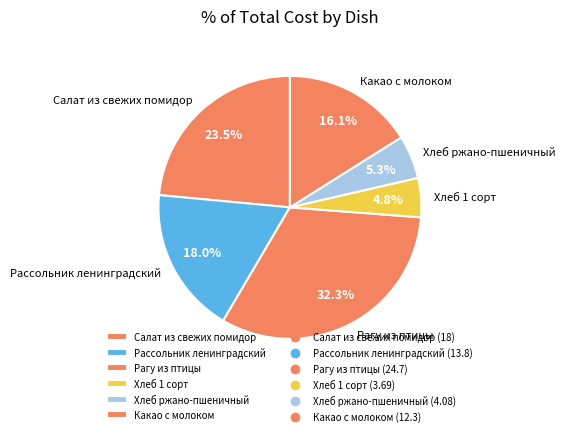

What portion of the pie excludes Рассольник ленинградский?

82.0%